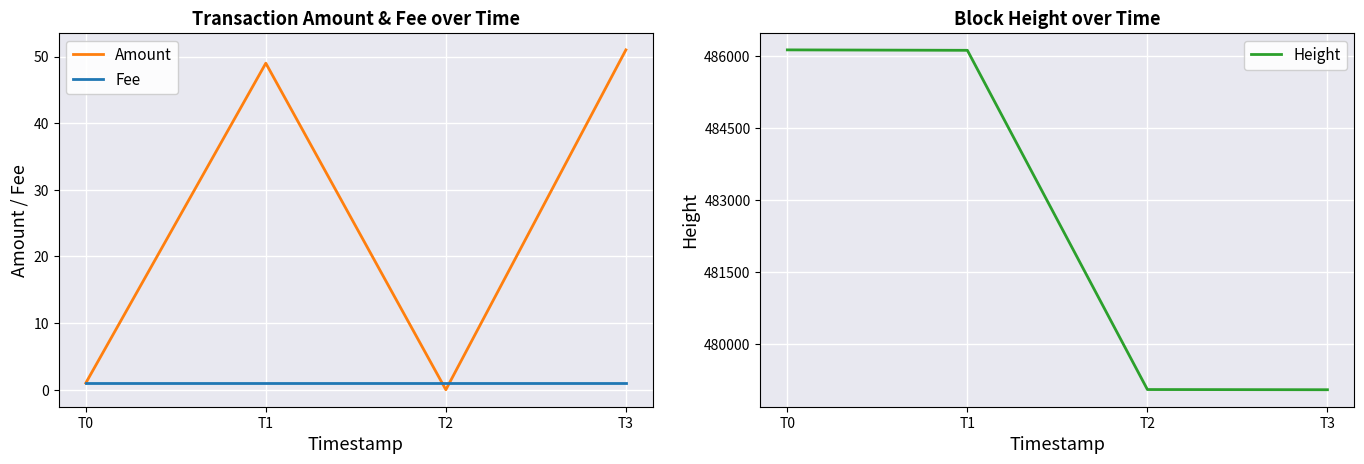

Reading left to right, transcribe all the data shown in this chart.

Amount: T0=1	T1=49	T2=0	T3=51
Fee: T0=1	T1=1	T2=1	T3=1
Height: T0=486132	T1=486123	T2=479051	T3=479047